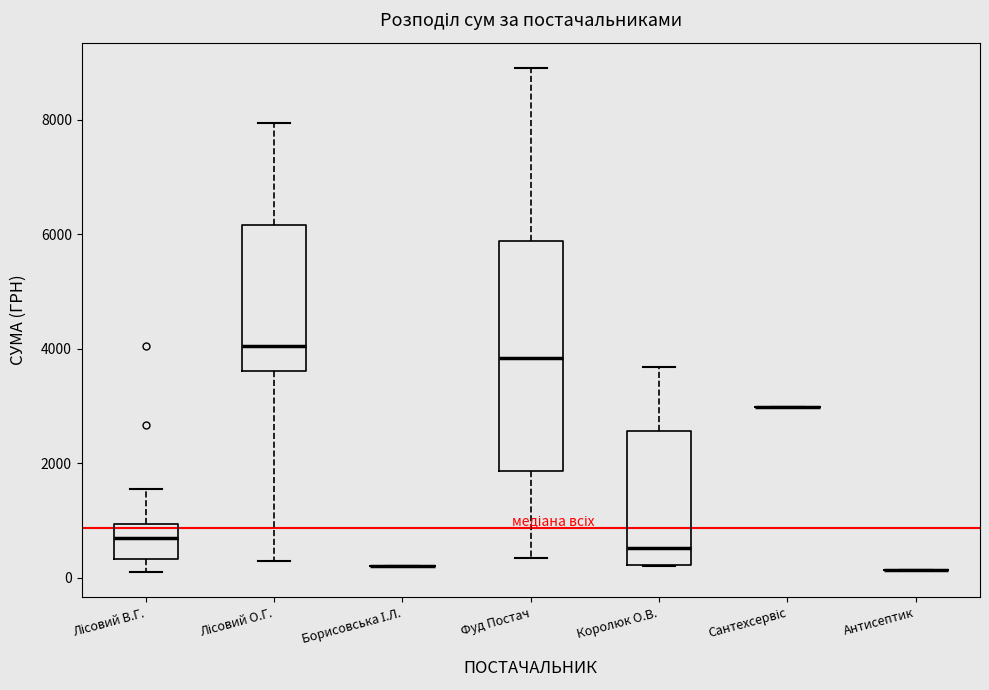

Reading left to right, transcribe this box plot: for each box, give where its median line is, the range the box spans, and where its two whiskers end, as read against the y-axis. The values are not printed on the chart, so give them approximately, as read against the axis.

Лісовий В.Г.: median 800, box 400 to 1000, whiskers 0 to 1600
Лісовий О.Г.: median 4000, box 3600 to 6200, whiskers 200 to 8000
Борисовська І.Л.: box collapsed to a line at 200, whiskers 200 to 200
Фуд Постач: median 3800, box 1800 to 5800, whiskers 400 to 9000
Королюк О.В.: median 600, box 200 to 2600, whiskers 200 to 3600
Сантехсервіс: box collapsed to a line at 3000, whiskers 3000 to 3000
Антисептик: box collapsed to a line at 200, whiskers 200 to 200